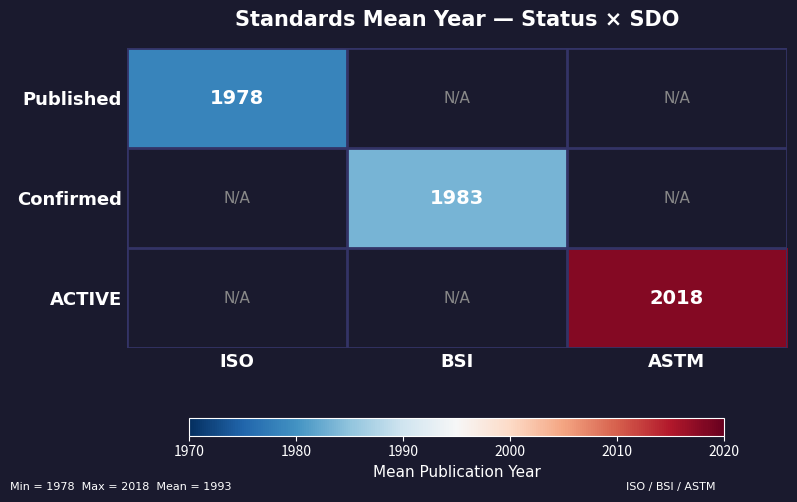

The value of Published at ISO is 1978.0. True or false?

True